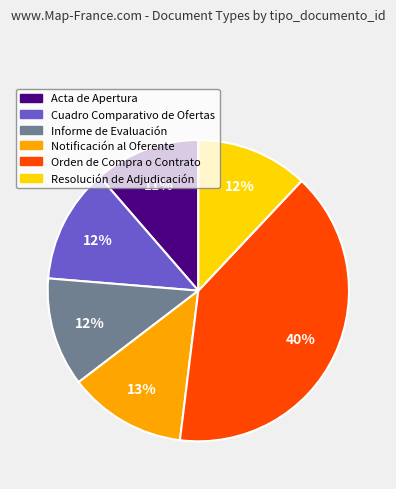

Count the number of slices in the pie.

6